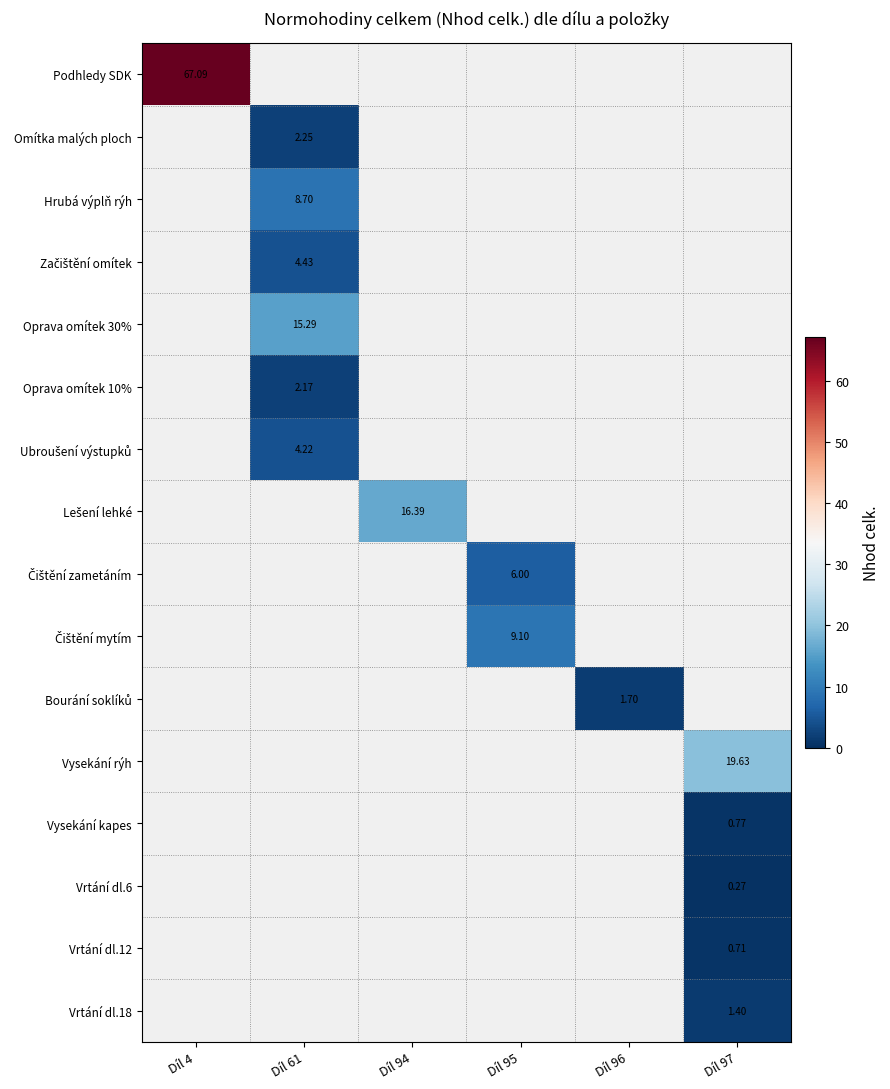

How many positive values does the Čištění mytím series have?

1